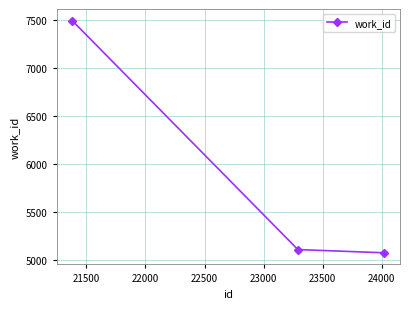

What is the sum of all values?

17678